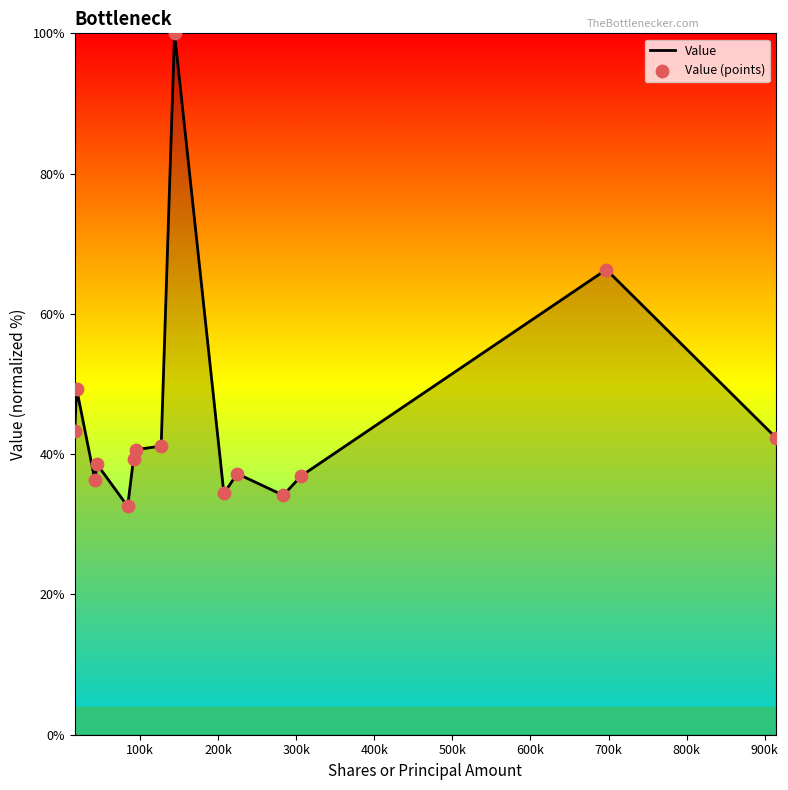

What is the greatest value displayed?

100.0